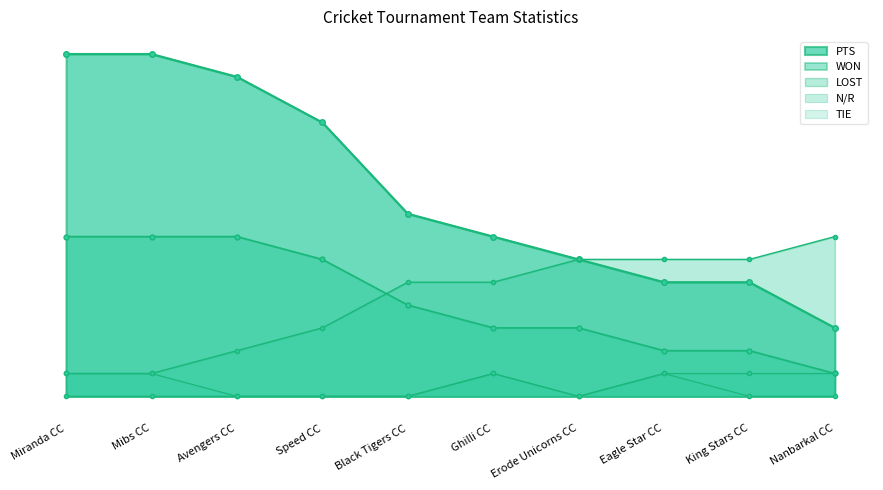

What is the difference between the maximum and minimum values in the TIE series?

1